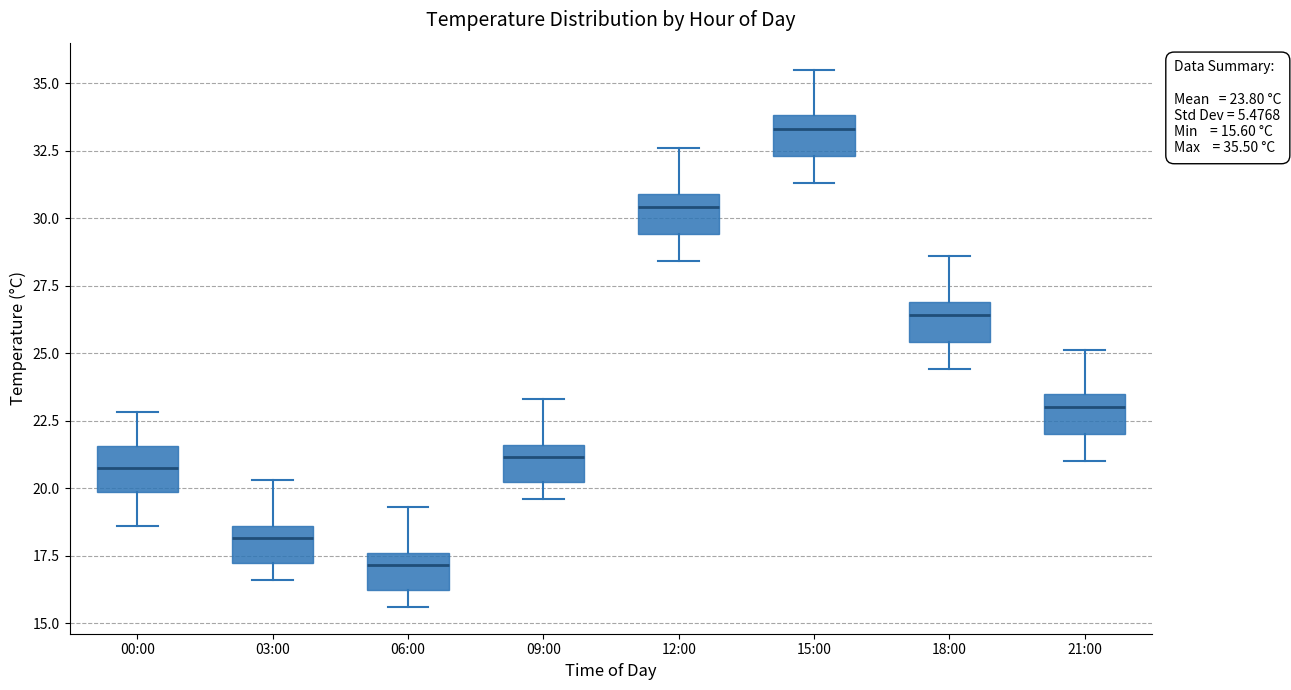

Which box has the highest median line?

15:00